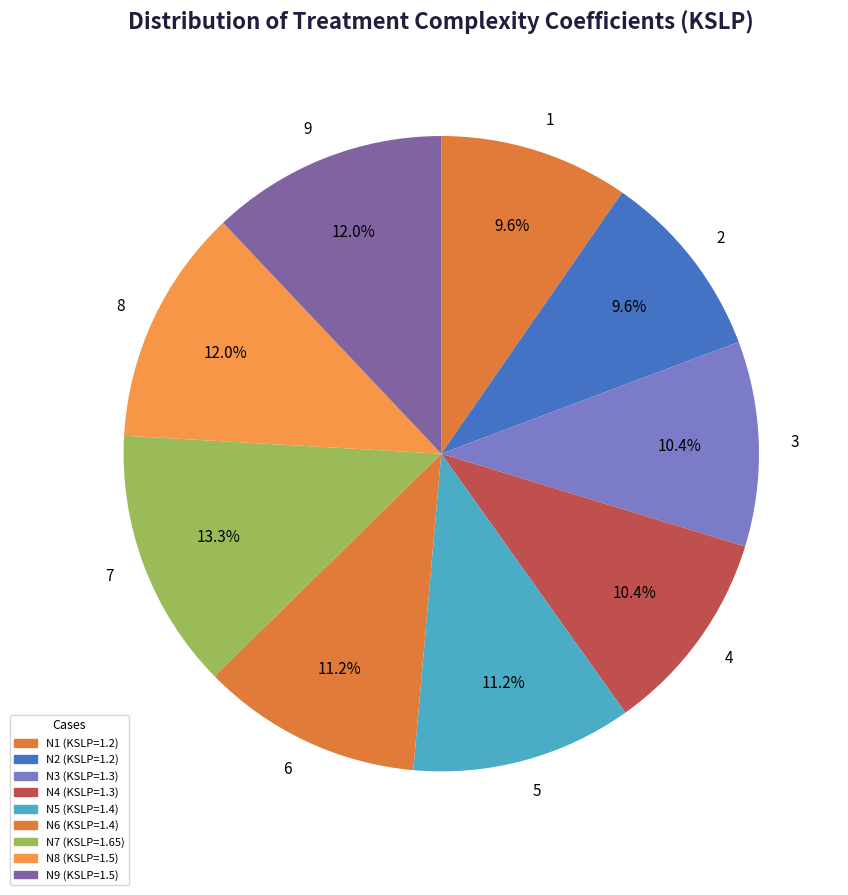

What percentage is the 8 slice, to the nearest percent?

12%